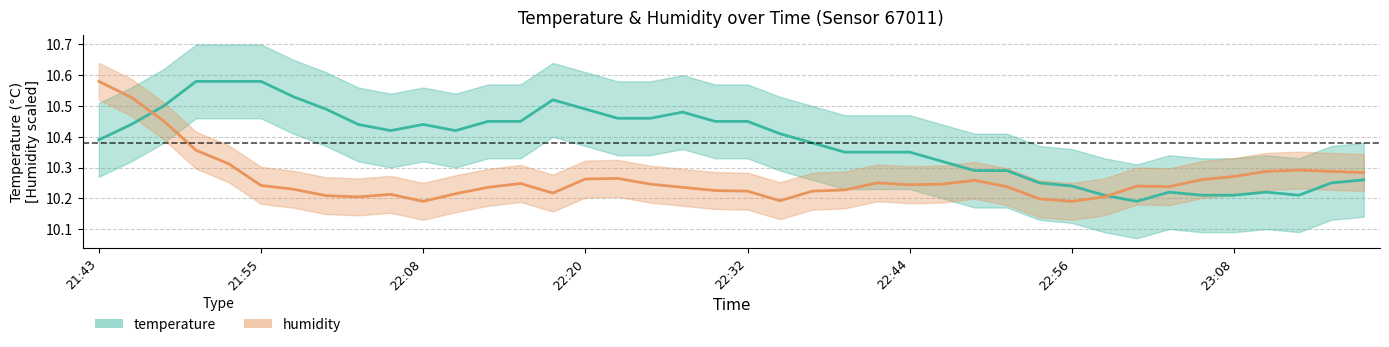

What is the sum of all humidity values?

410.5